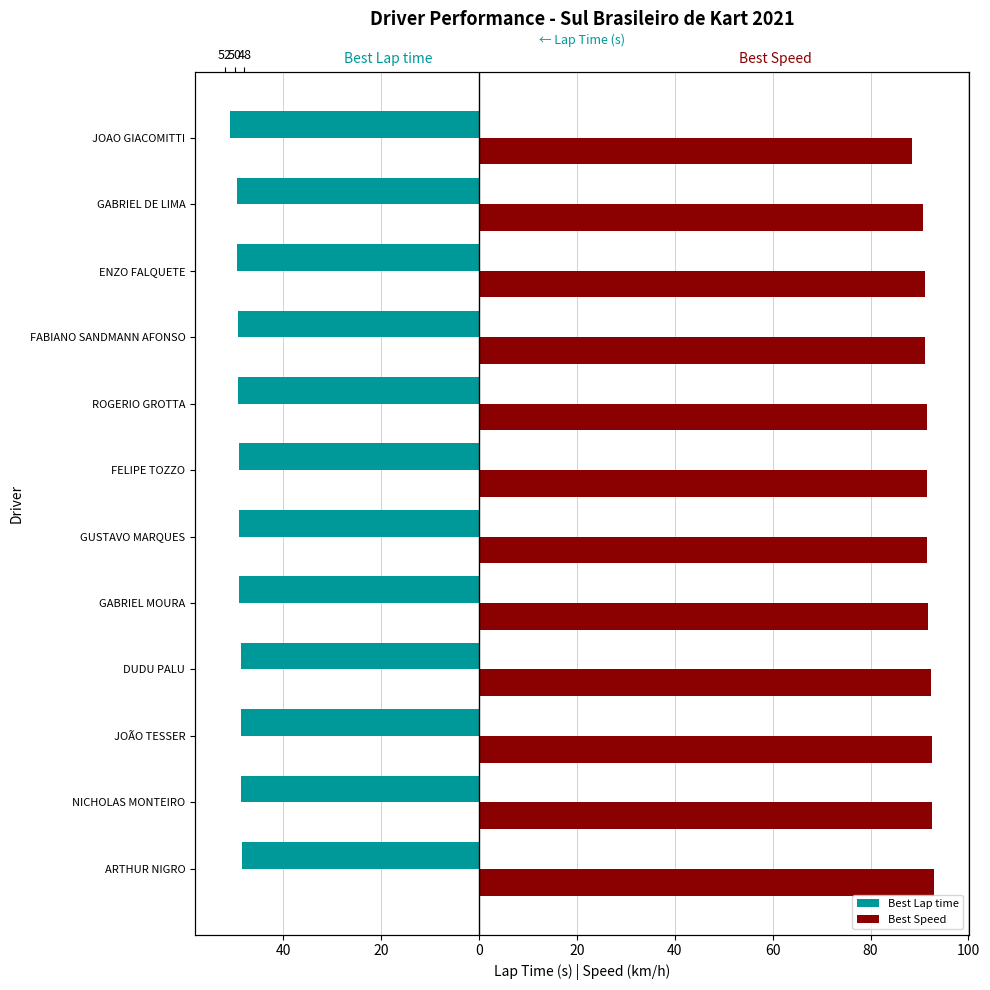

Does the chart contain any negative values?

Yes